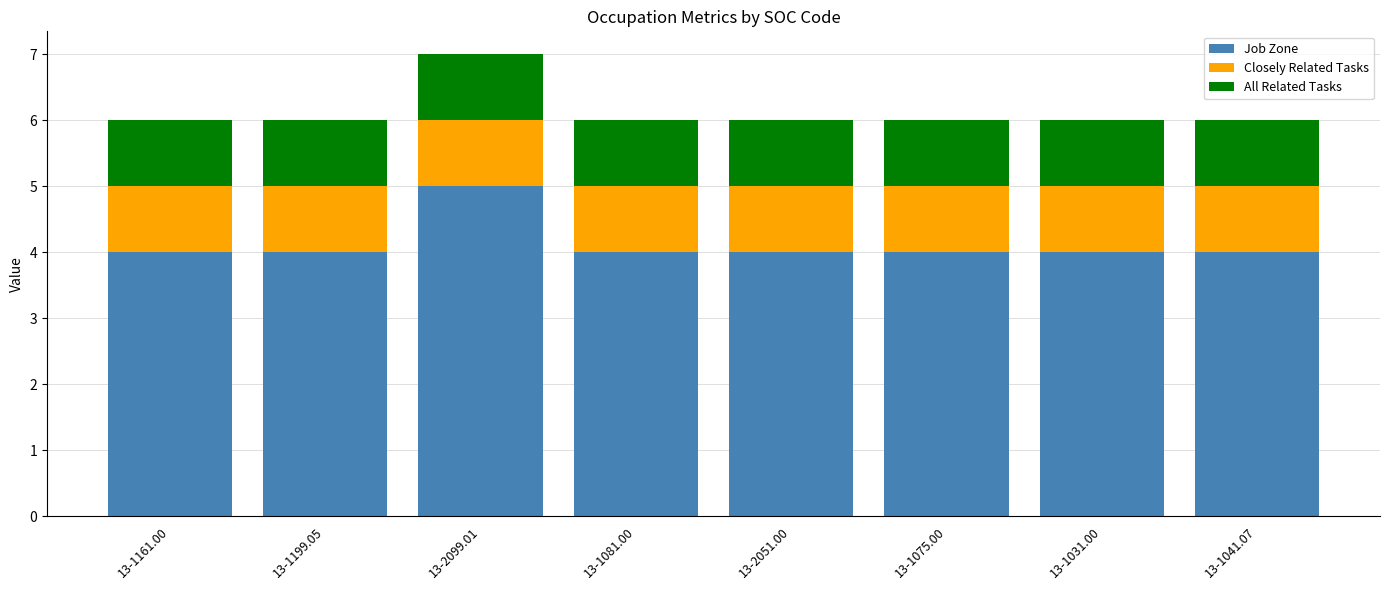

What is the average value of the Job Zone series?

4